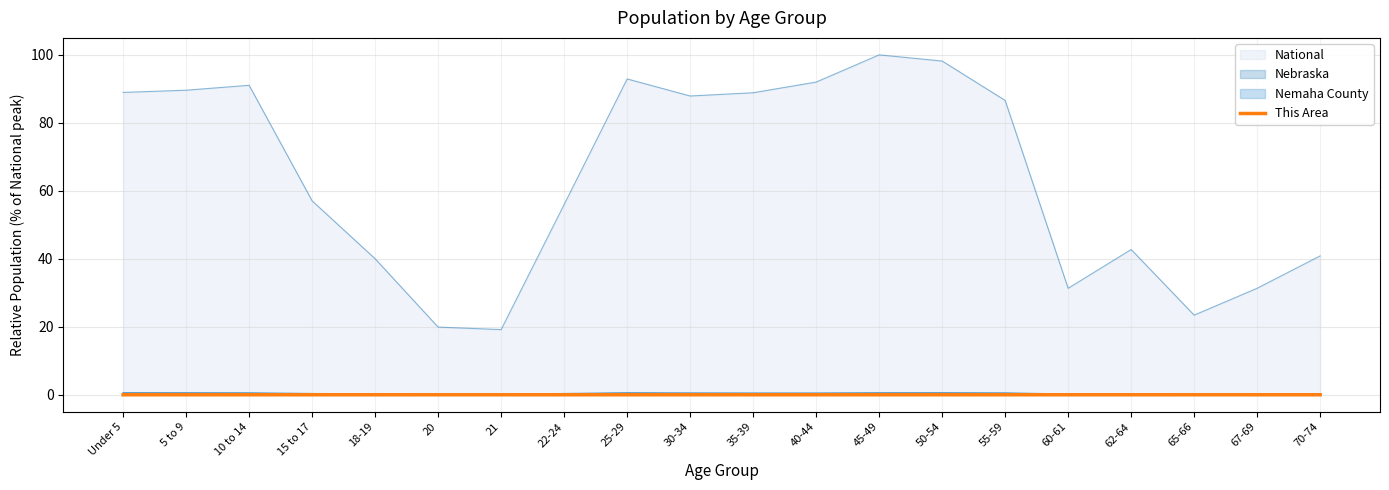

The chart shows a value of 0.0 at 18-19. True or false?

False